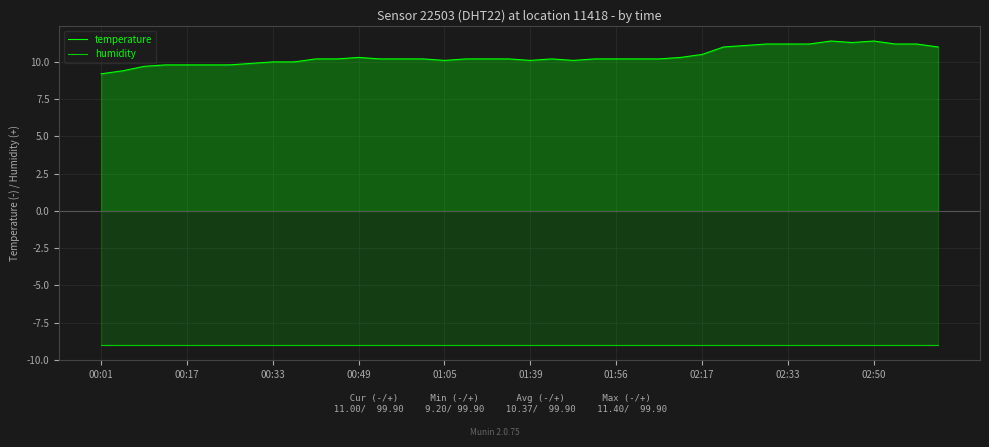

List the series in order of their peak value, lowest first.

humidity, temperature